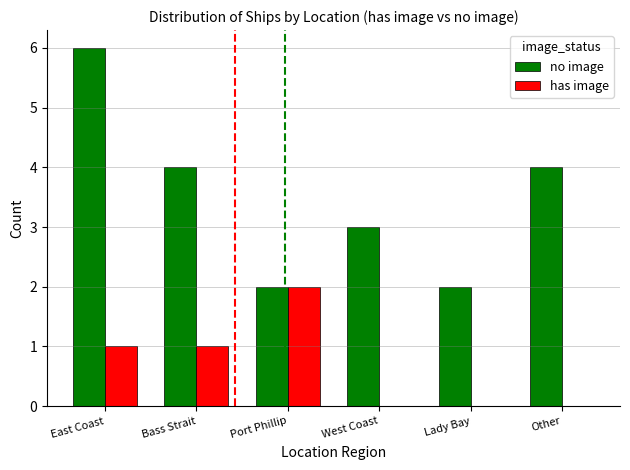

Which series changed the most between East Coast and Other?

no image